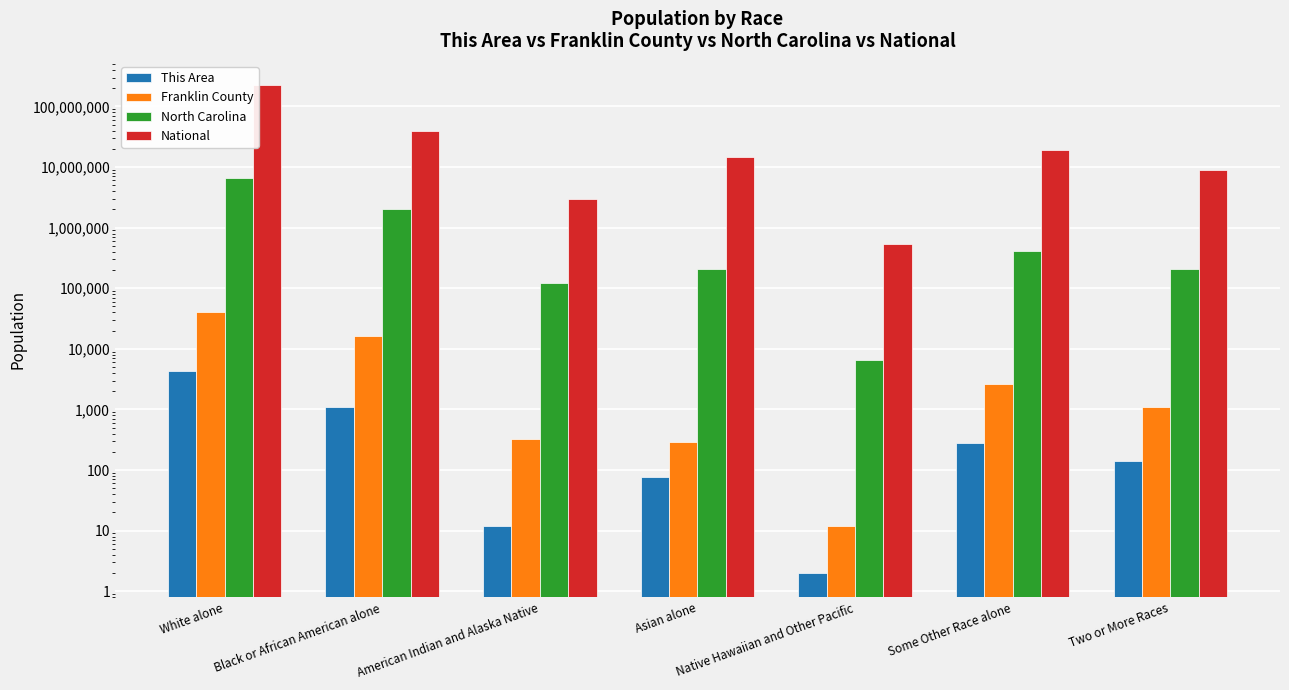

Is it true that National equals 1815738 at American Indian and Alaska Native?

False